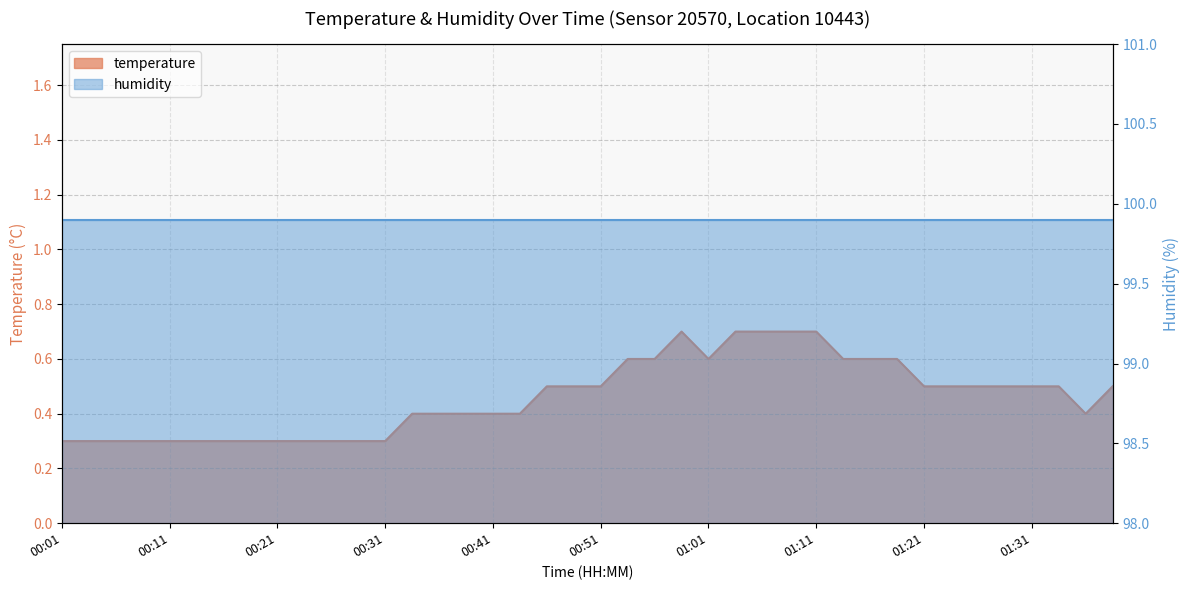

At which category does the chart reach its peak across all series?

00:58